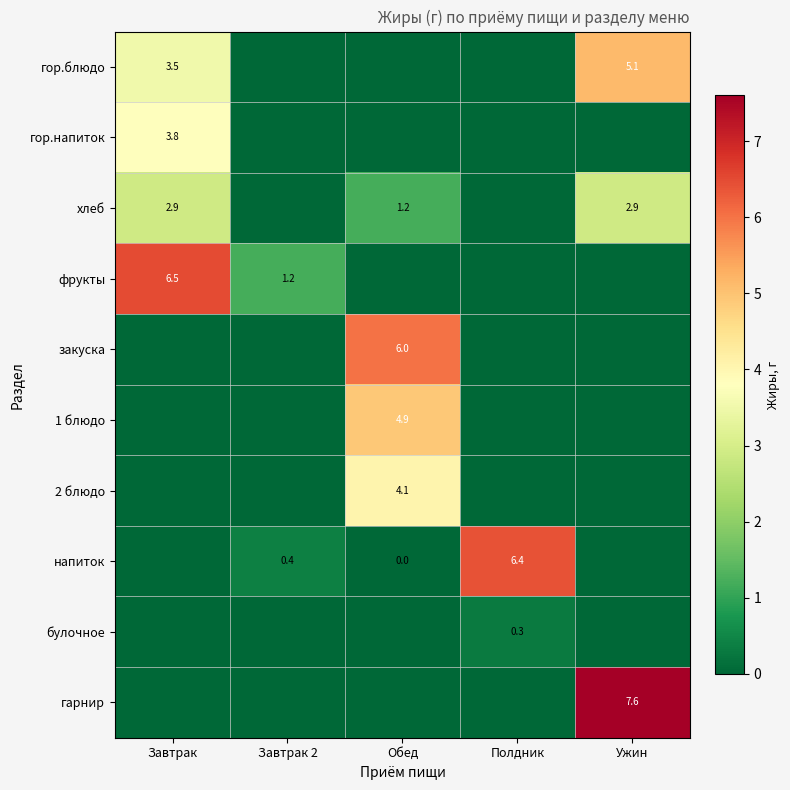

True or false: фрукты has a value of 6.5 at Завтрак.

True